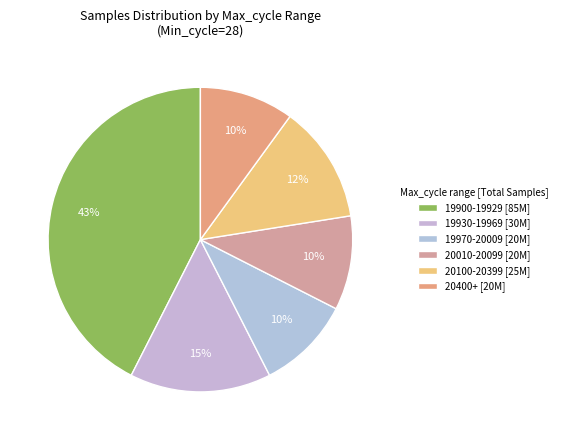

To the nearest percent, what is the average slice percentage?

17%